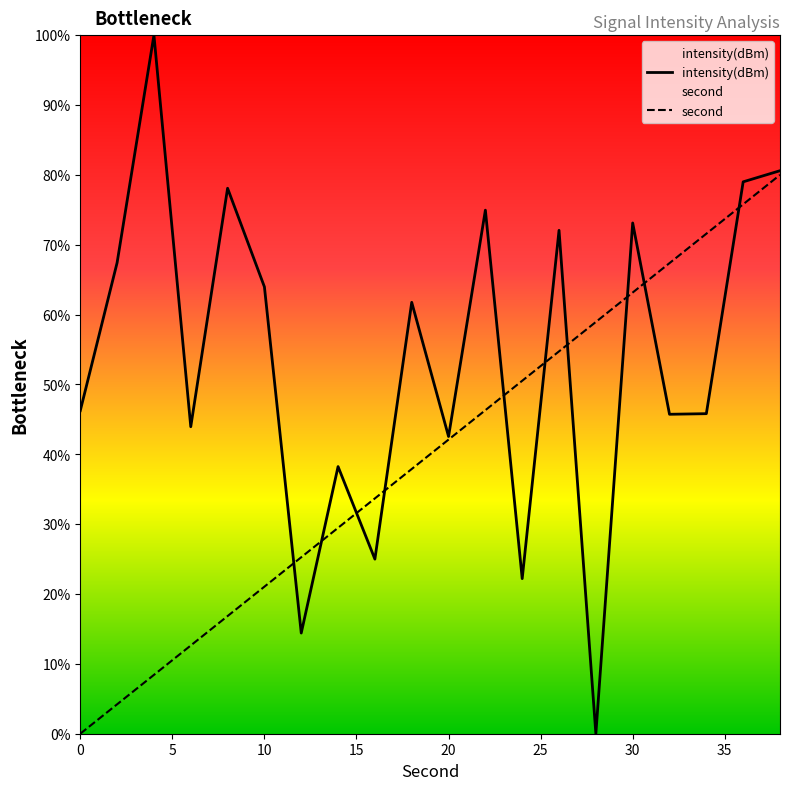

Does the chart have visible grid lines?

No